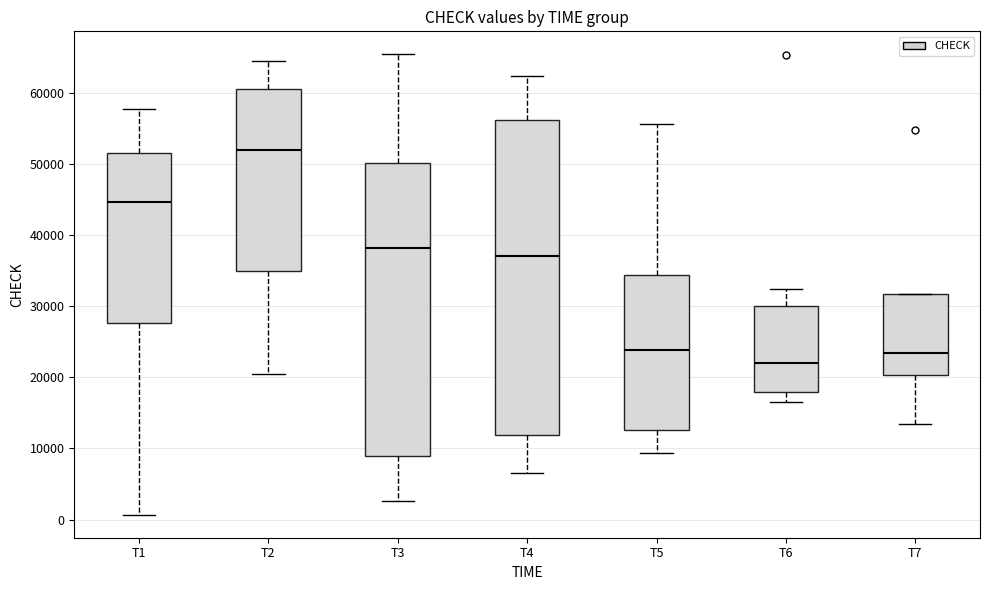

Reading left to right, transcribe this box plot: for each box, give where its median line is, the range the box spans, and where its two whiskers end, as read against the y-axis. The values are not printed on the chart, so give them approximately, as read against the axis.

T1: median 45000, box 28000 to 52000, whiskers 1000 to 58000
T2: median 52000, box 35000 to 61000, whiskers 20000 to 65000
T3: median 38000, box 9000 to 50000, whiskers 3000 to 65000
T4: median 37000, box 12000 to 56000, whiskers 7000 to 62000
T5: median 24000, box 13000 to 34000, whiskers 9000 to 56000
T6: median 22000, box 18000 to 30000, whiskers 16000 to 32000
T7: median 23000, box 20000 to 32000, whiskers 13000 to 32000